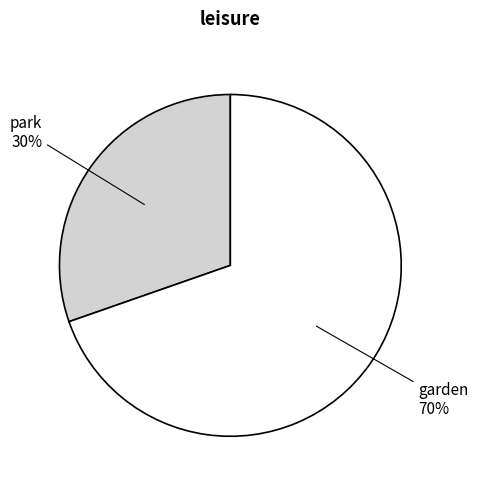

Is there a majority slice in this chart?

Yes